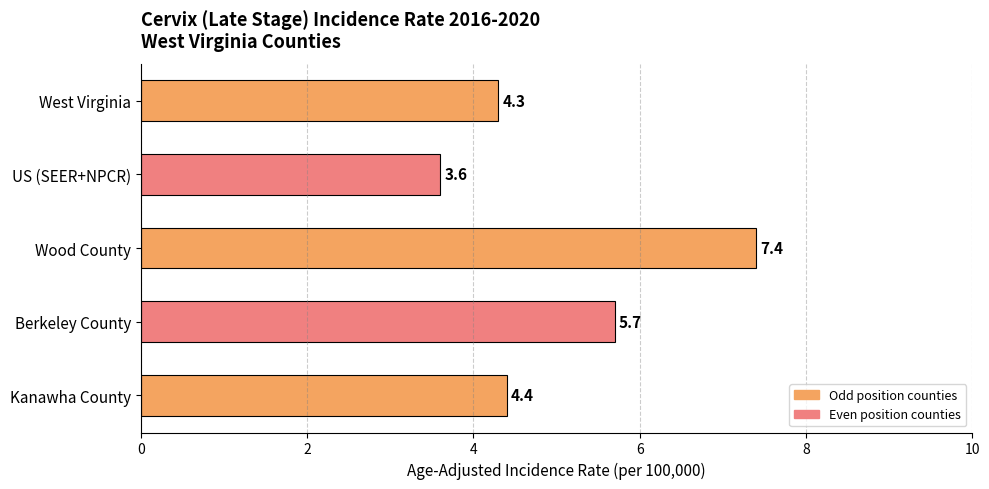

Rank the categories by value from lowest to highest.

US (SEER+NPCR), West Virginia, Kanawha County, Berkeley County, Wood County